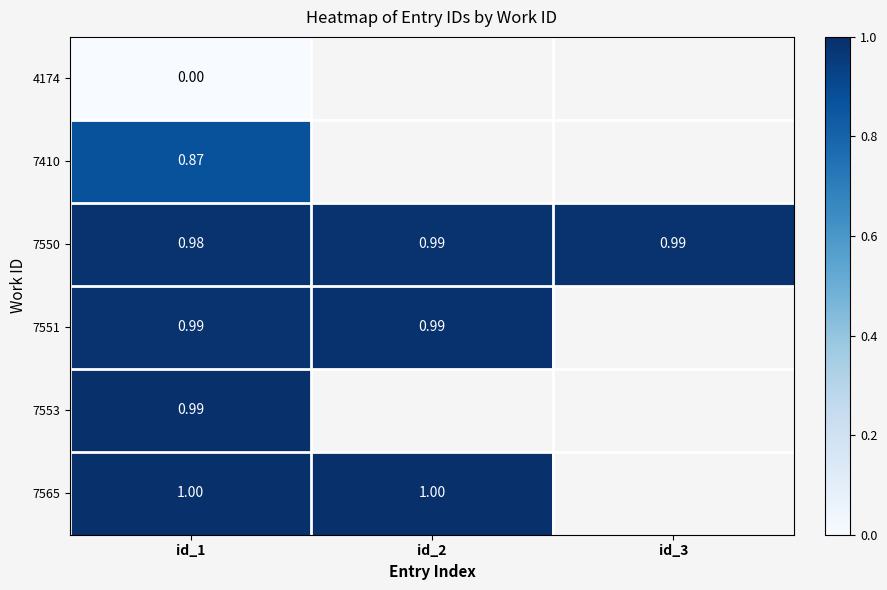

Which series has the largest total across all categories?

7550